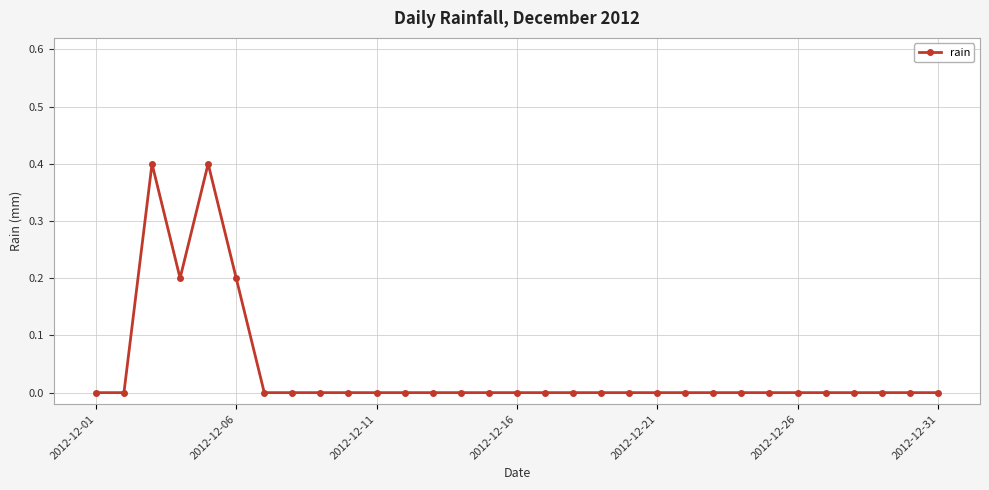

What is the value of the 5th point from the left?

0.4